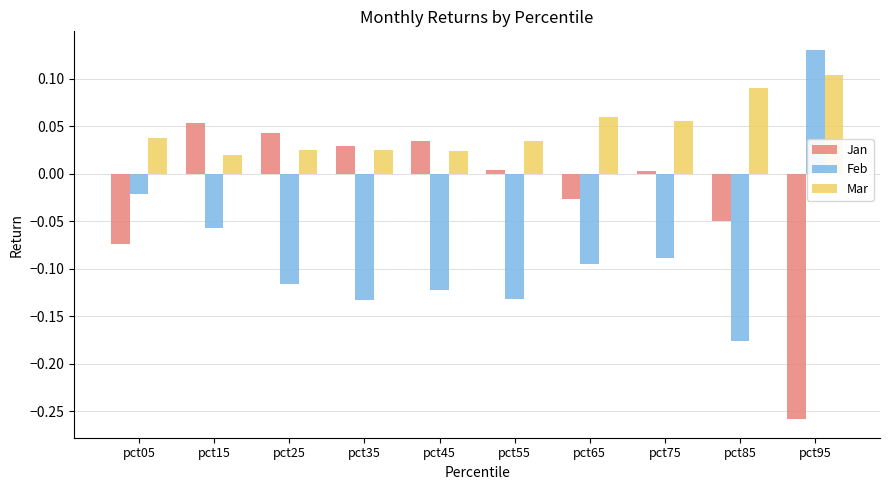

The value of Jan at pct65 is -0.0. True or false?

True